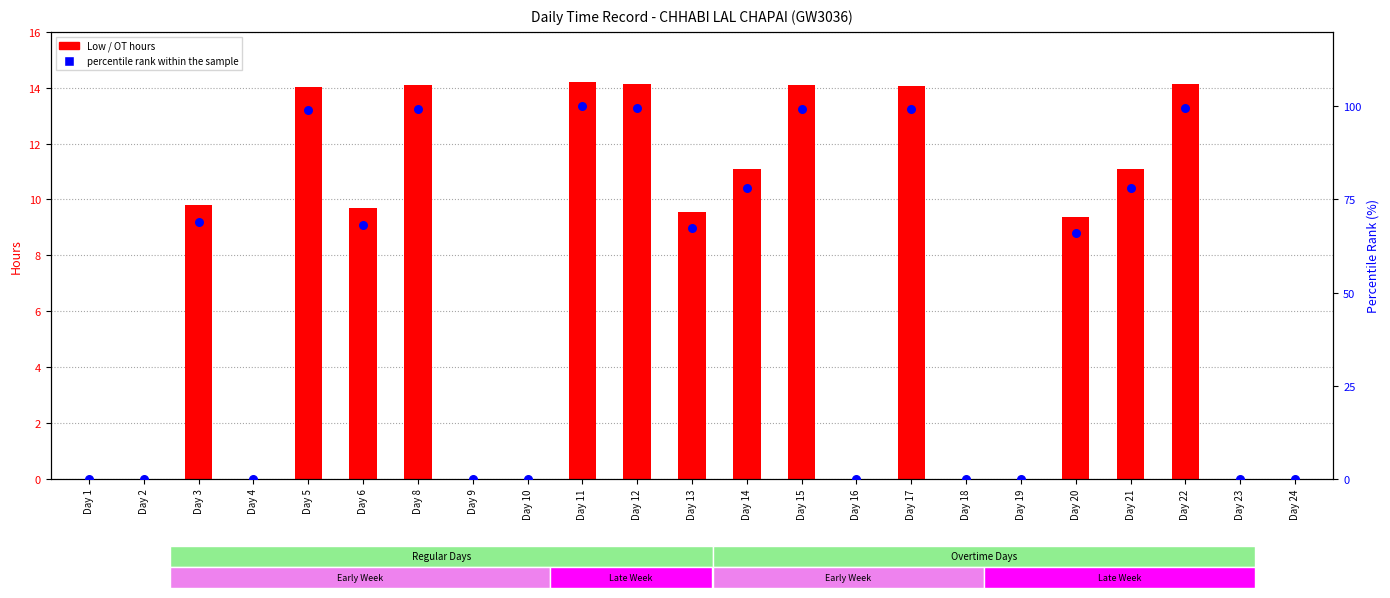

Which series contains the highest Y value?

percentile rank within the sample